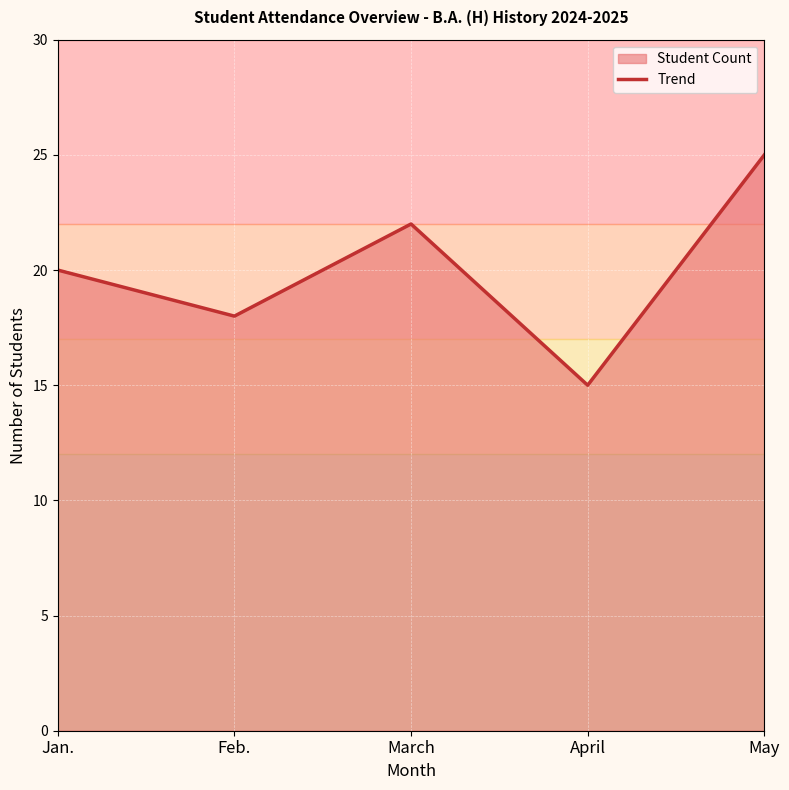

Which category has the highest value across all series?

May